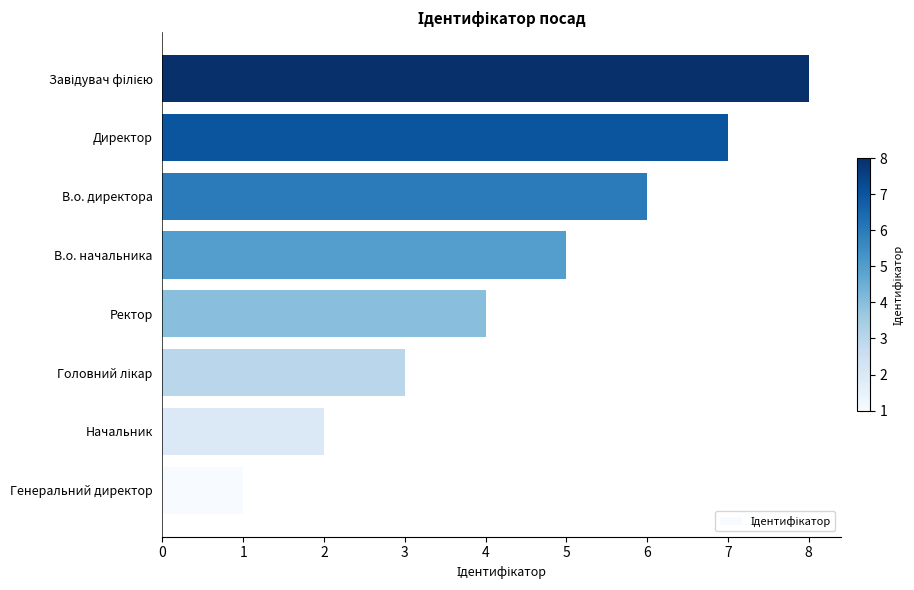

What is the approximate value at Ректор?

4